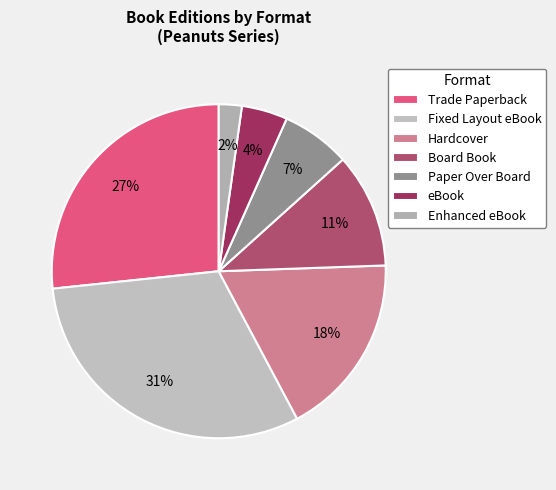

Do Fixed Layout eBook and Trade Paperback together represent more than half of the pie?

Yes